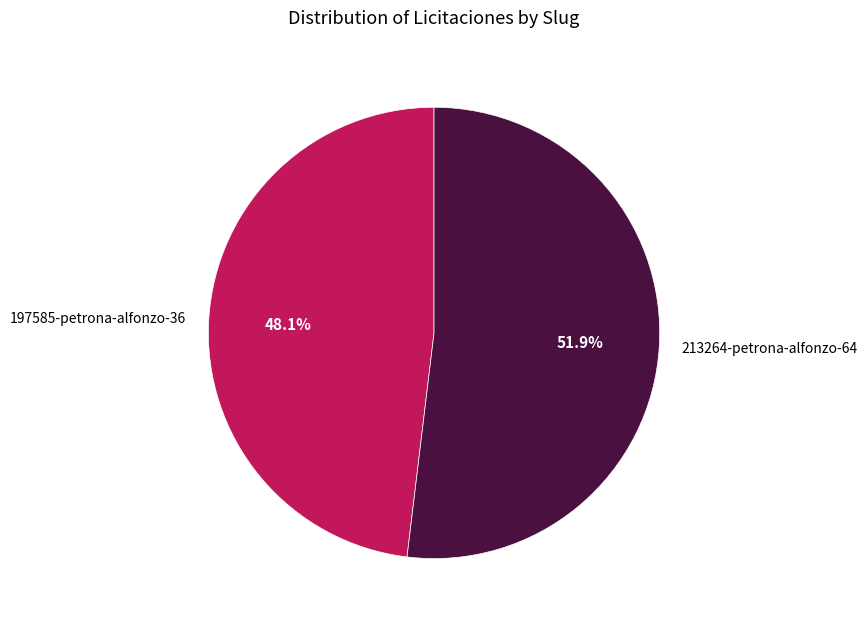

Which category has the biggest portion of the pie?

213264-petrona-alfonzo-64